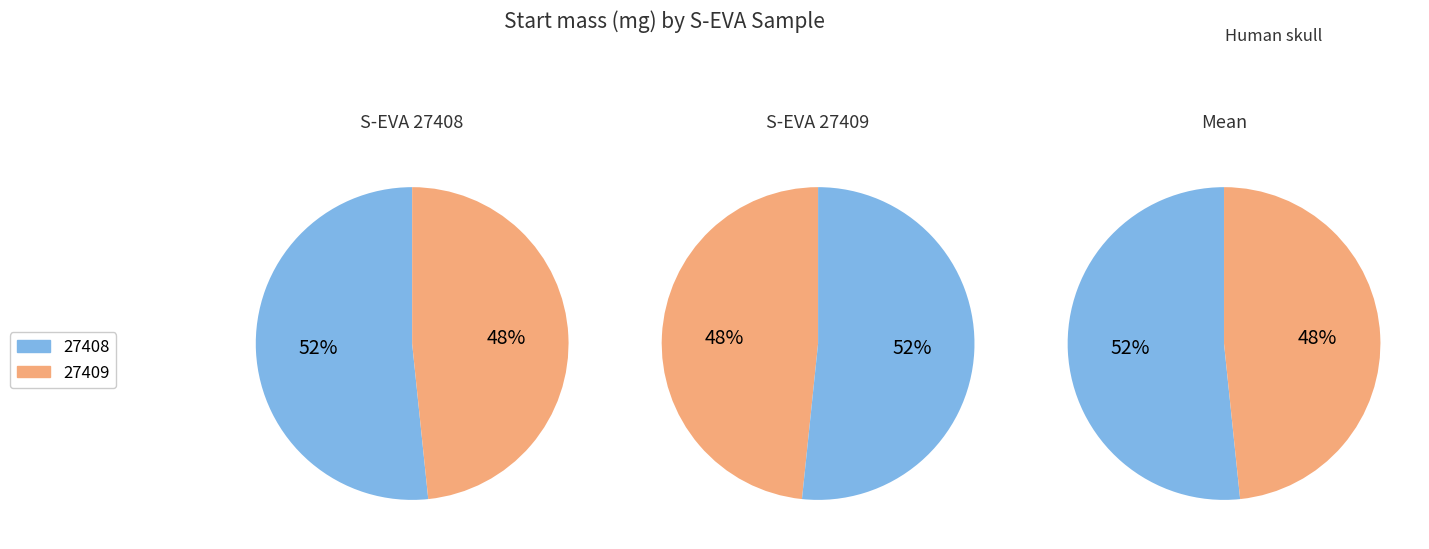

What is the smallest slice in the pie chart?

27409